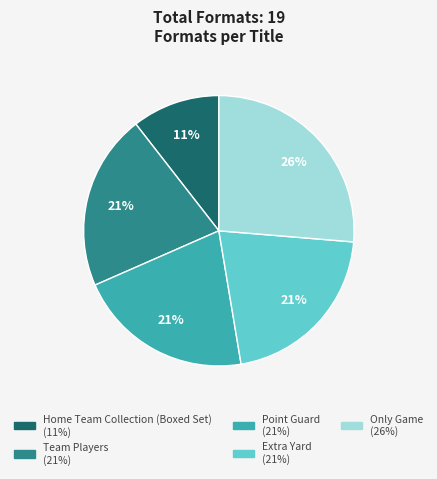

Combined, do Home Team Collection (Boxed Set) and Only Game account for over 50%?

No